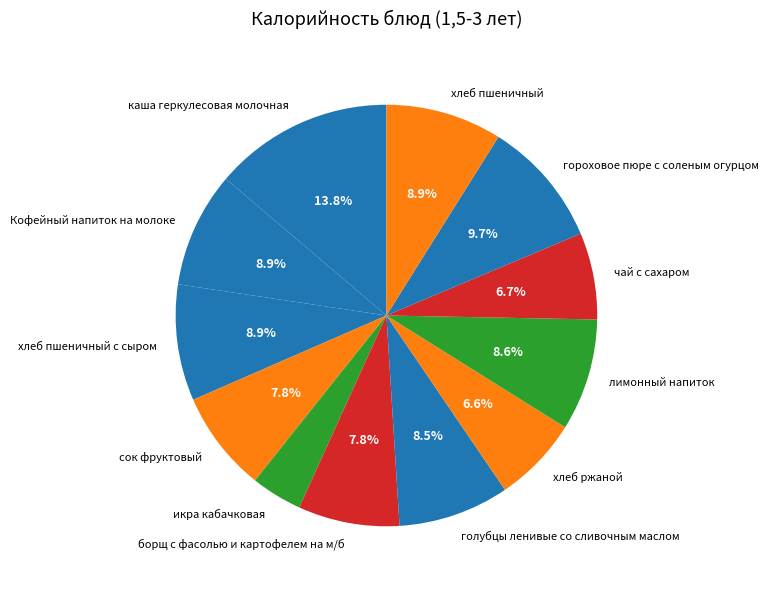

To the nearest percent, what portion does сок фруктовый represent?

8%